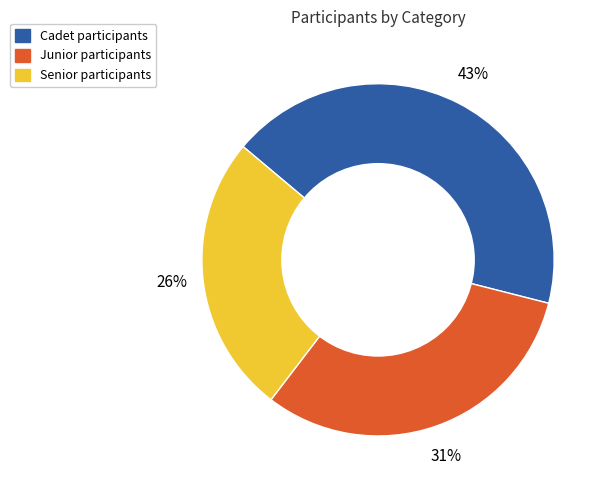

What percentage is the Cadet slice, to the nearest percent?

43%